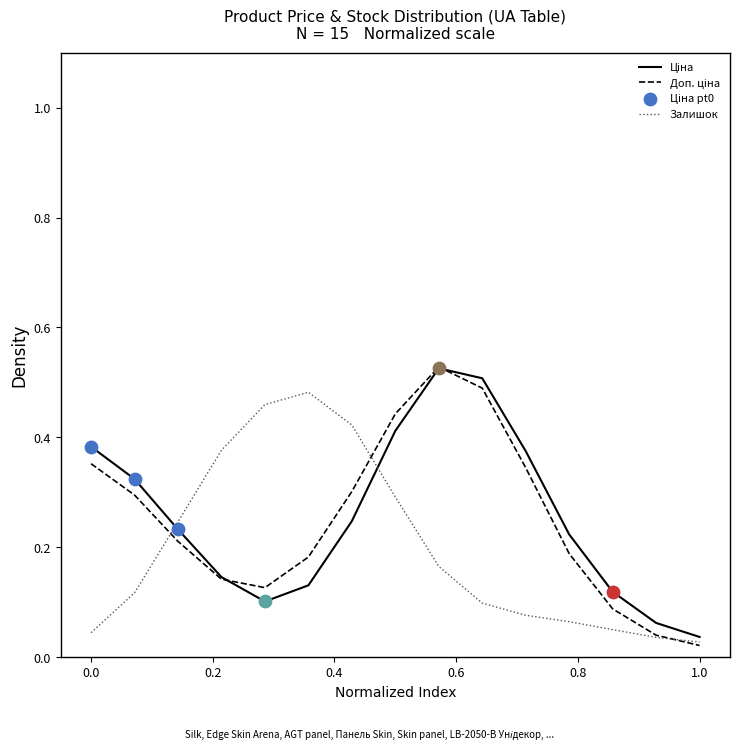

Is this an area chart (filled region under the line)?

No